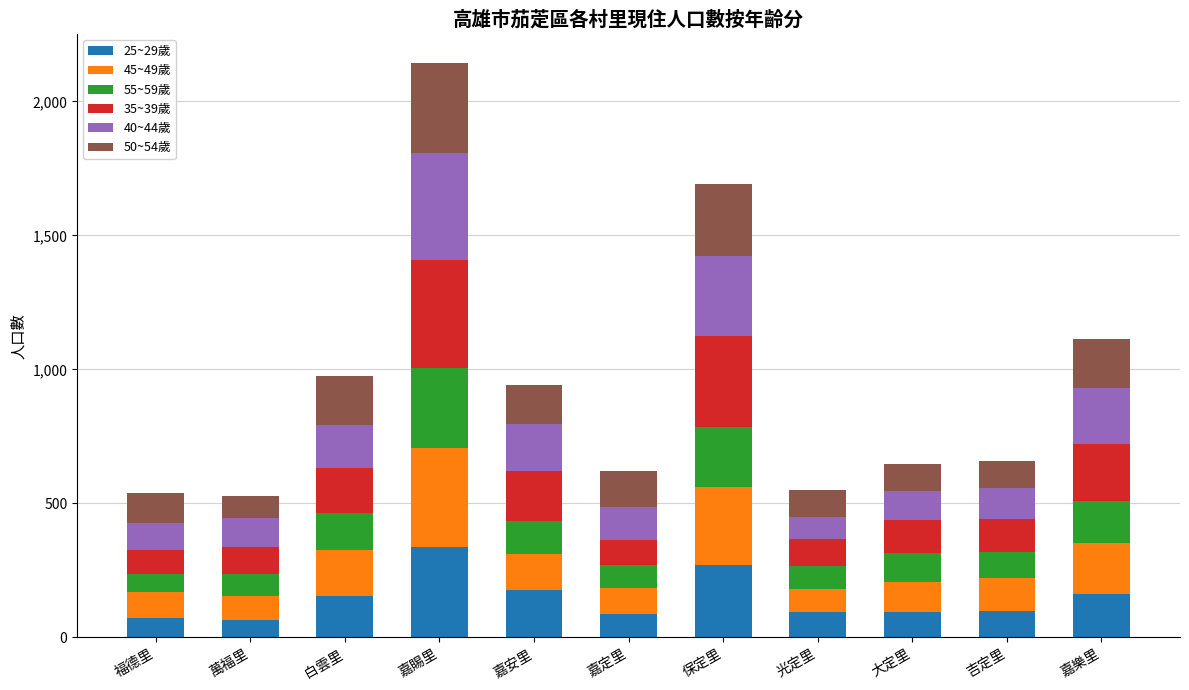

What is the average value of the 25~29歲 series?

146